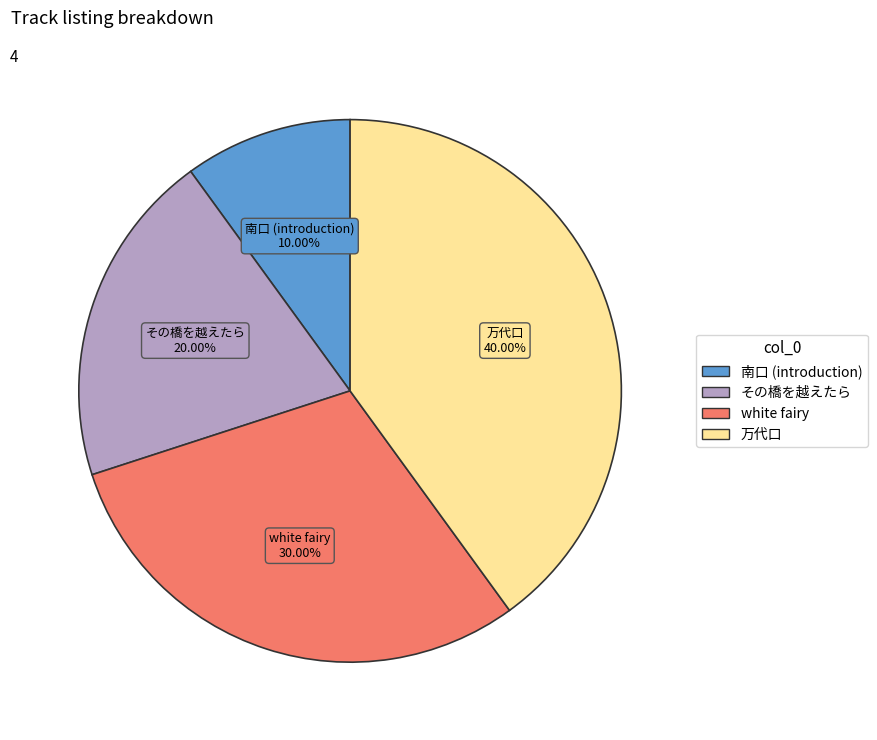

Which category has the smallest portion of the pie?

南口 (introduction)